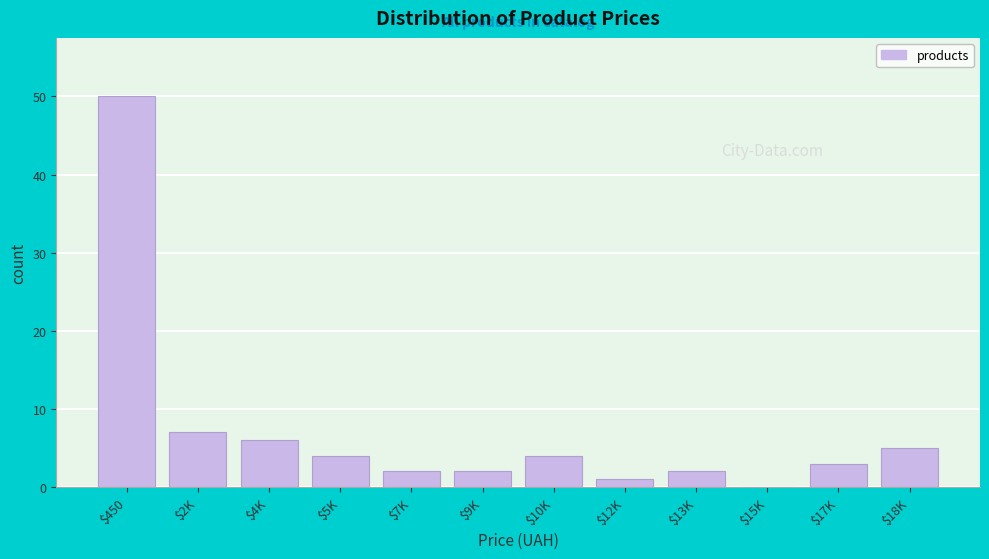

Which category has the highest value across all series?

$450